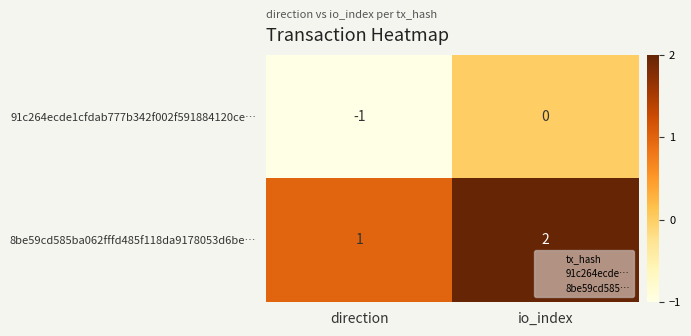

True or false: 91c264ecde1cfdab777b342f002f591884120ce… has a value of -1 at direction.

True